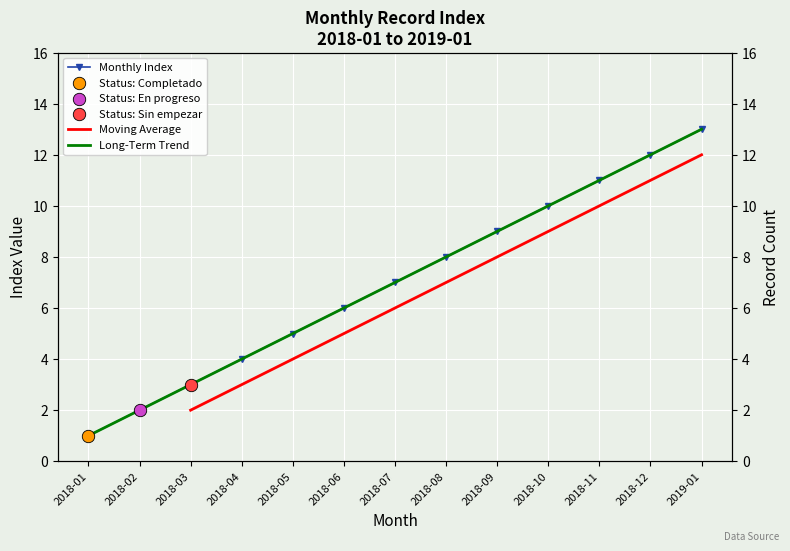

What is the ratio of the value at 2019-01 to the value at 2018-07?

1.9